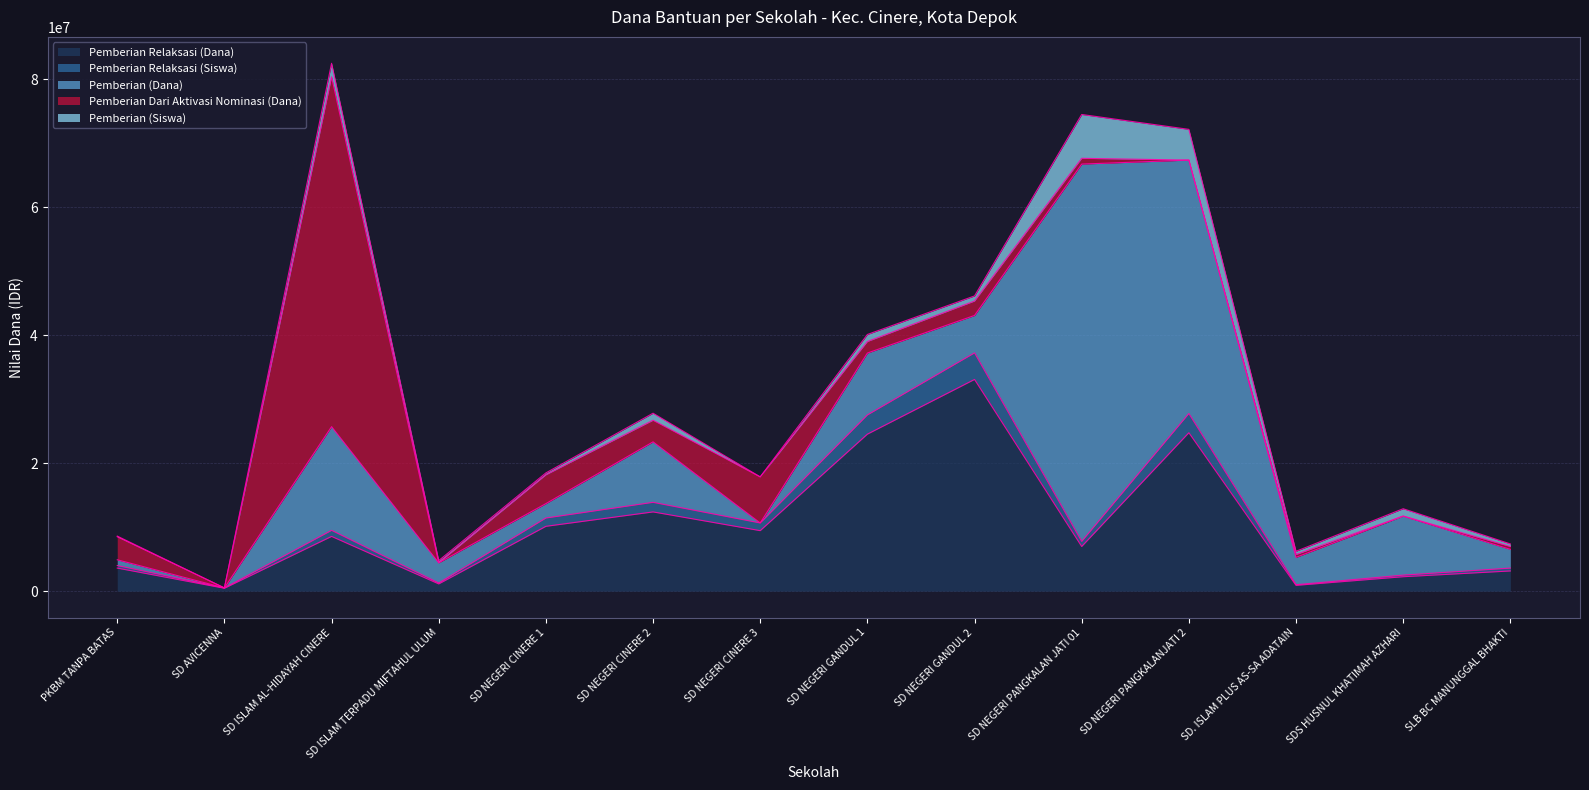

At which category does the chart reach its minimum across all series?

SD AVICENNA